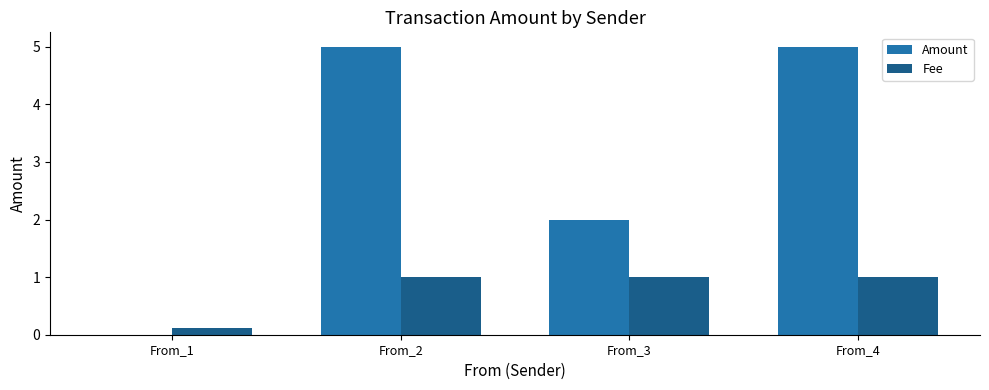

What is the maximum value shown in the chart?

5.0